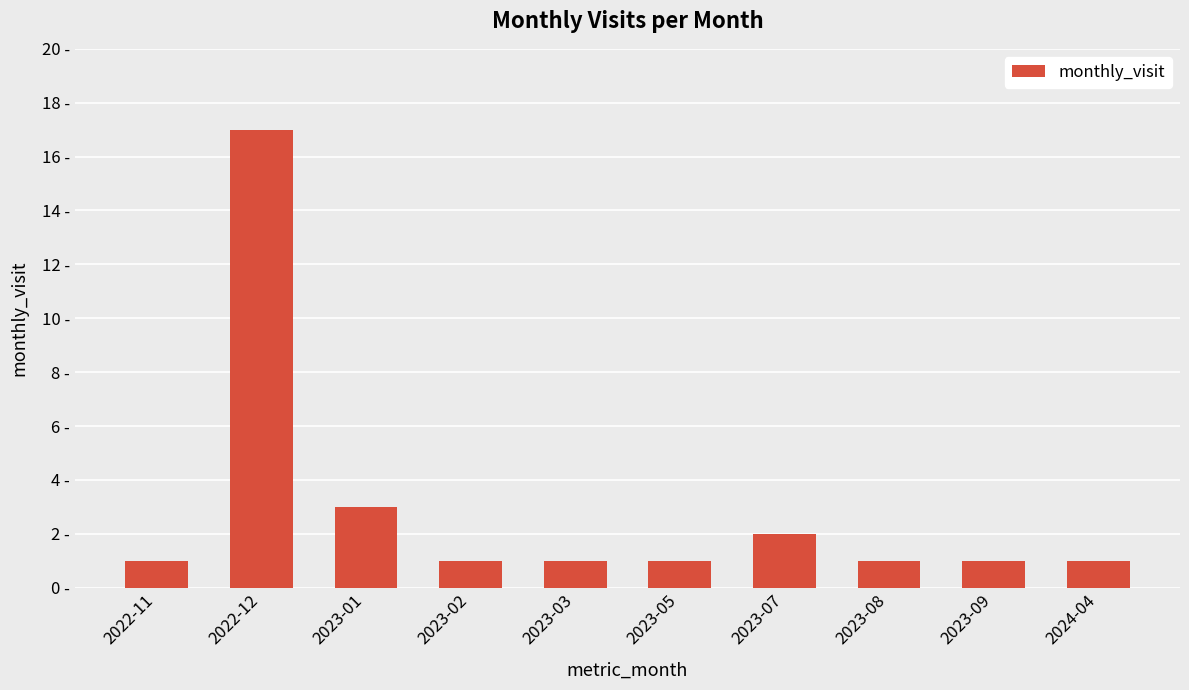

What is the average value?

3